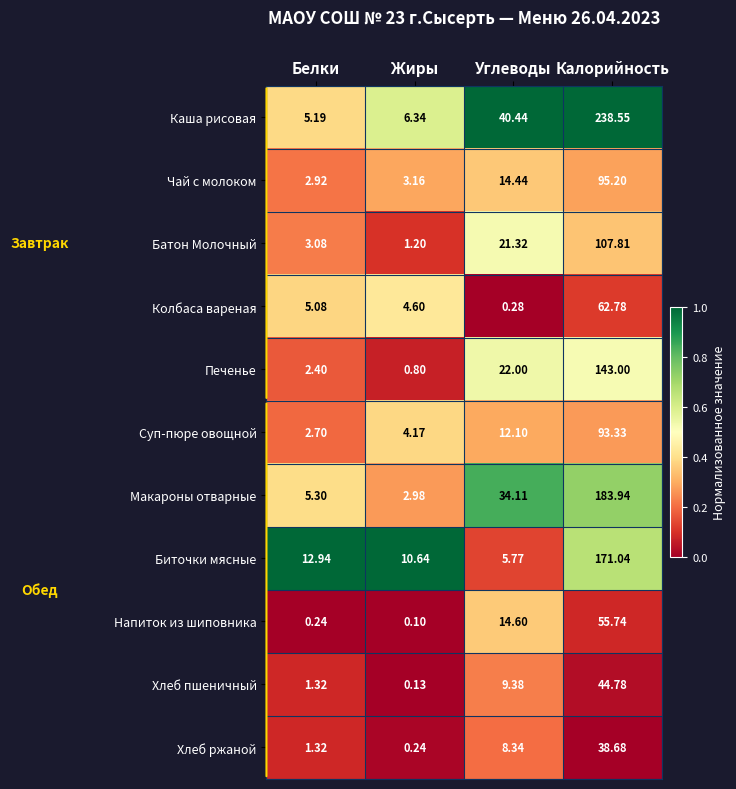

Which series has the largest range (max minus min)?

Каша рисовая